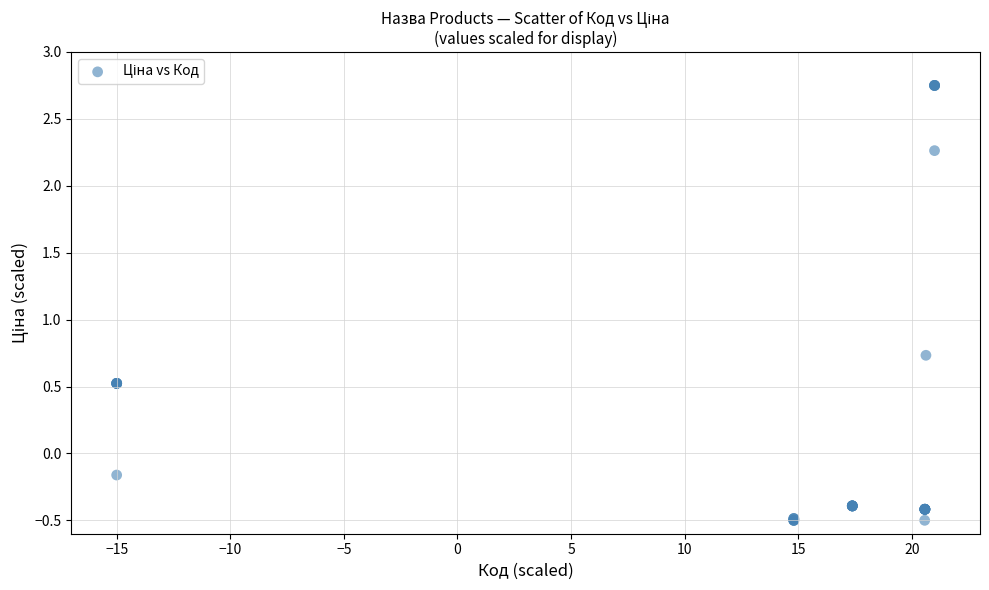

What Y value in the scatter plot is closest to 1?

0.7